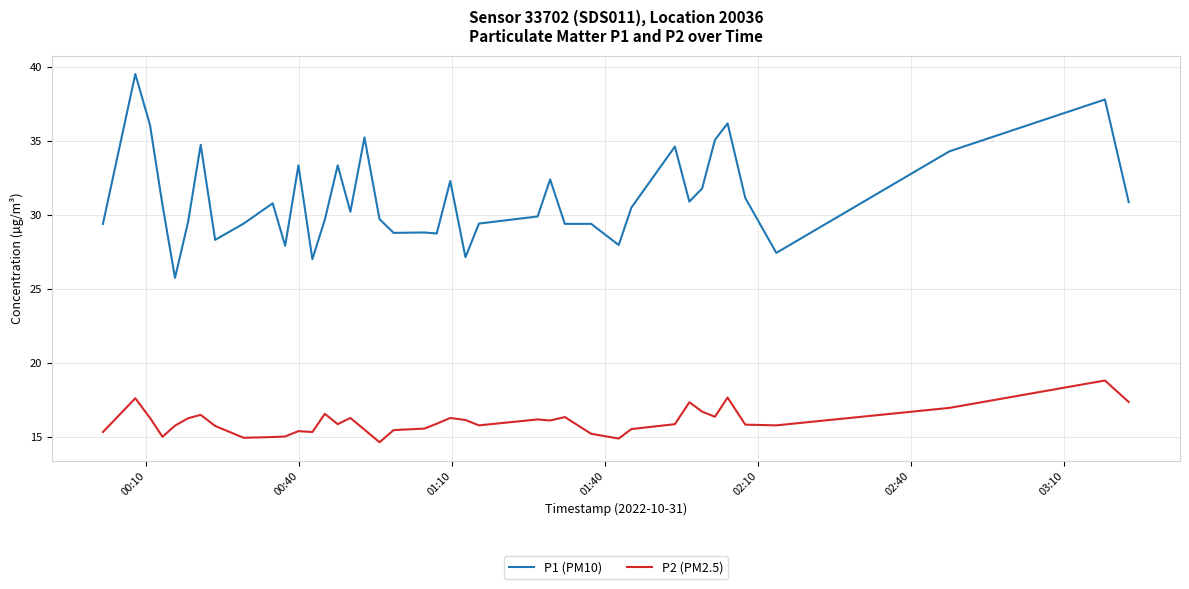

What is the difference between the maximum and minimum values in the P2 (PM2.5) series?

4.2